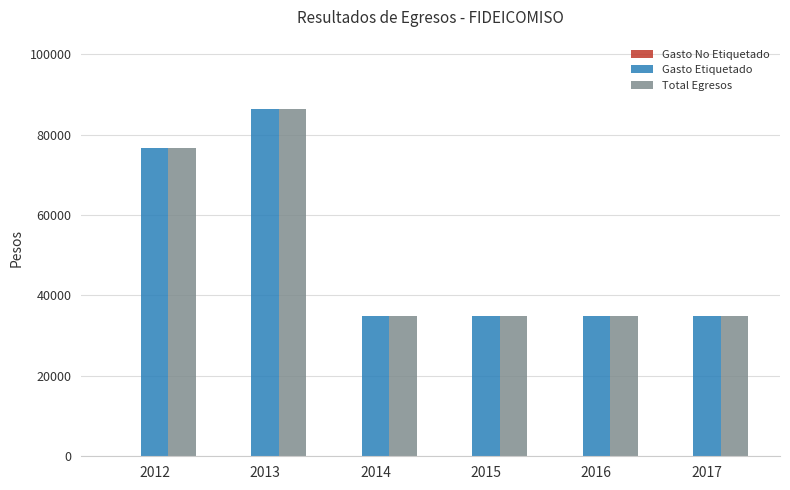

What is the total value across all series at 2017?

69600.0